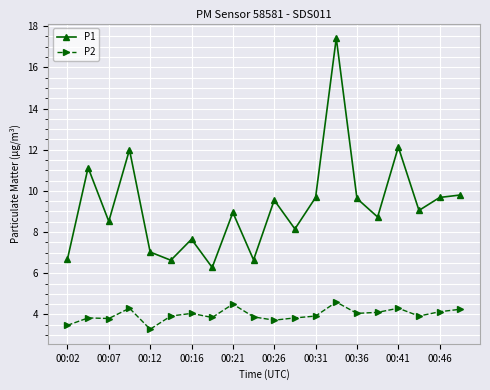

Which series has the widest spread of values?

P1